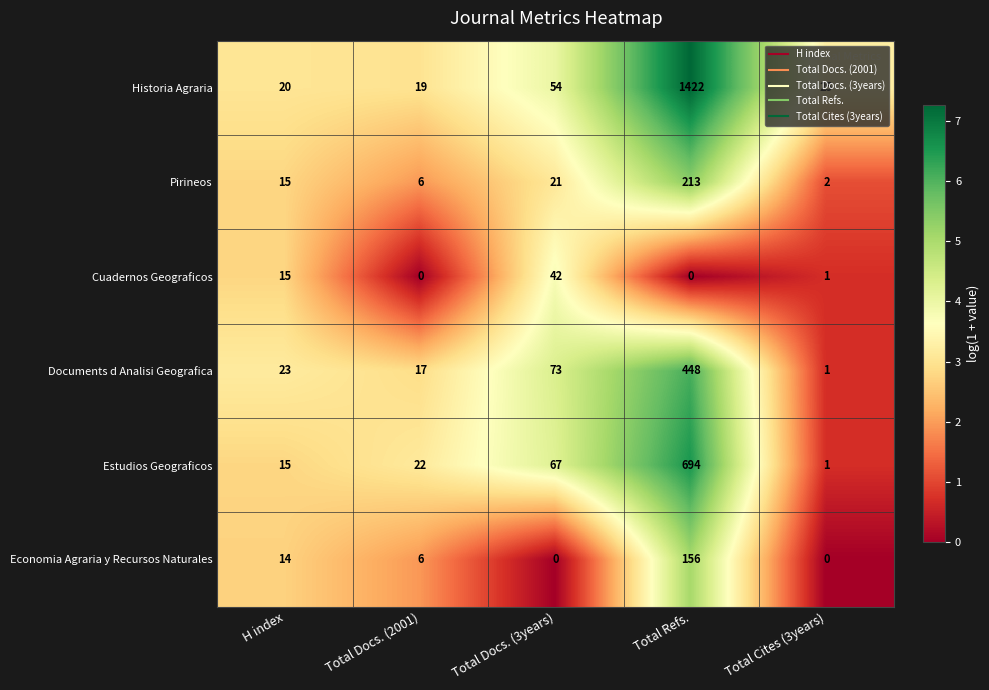

Is the value of Documents d Analisi Geografica at Total Docs. (3years) greater than the value of Cuadernos Geograficos at Total Docs. (3years)?

Yes